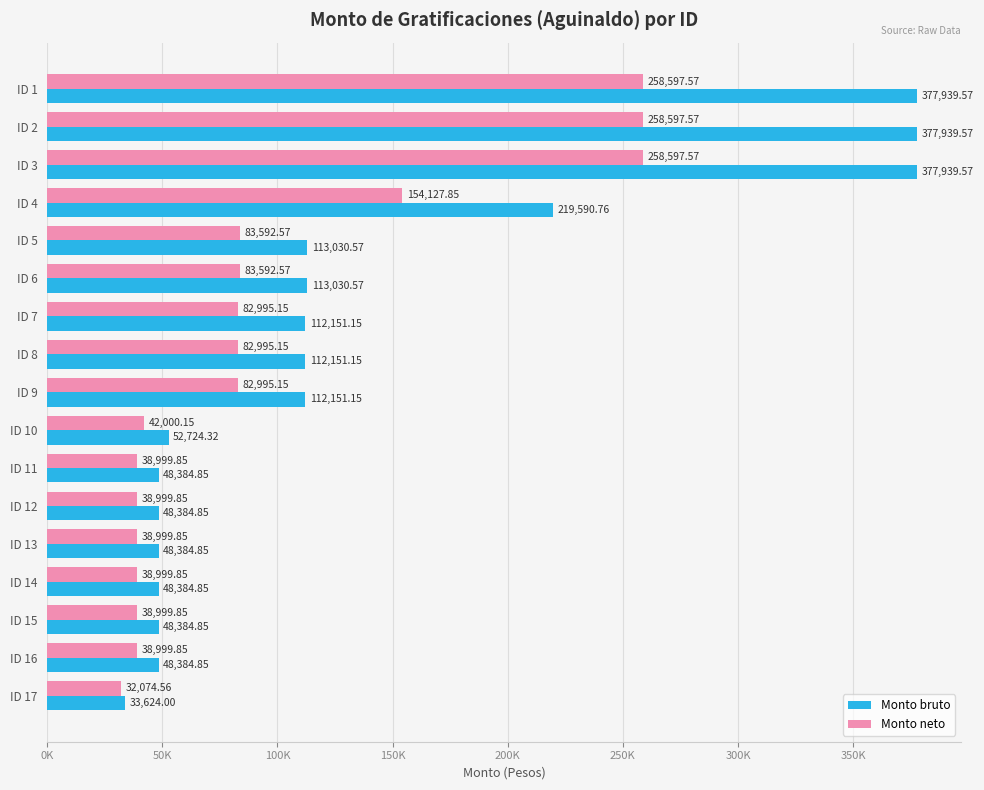

Which series has the largest total across all categories?

Monto bruto